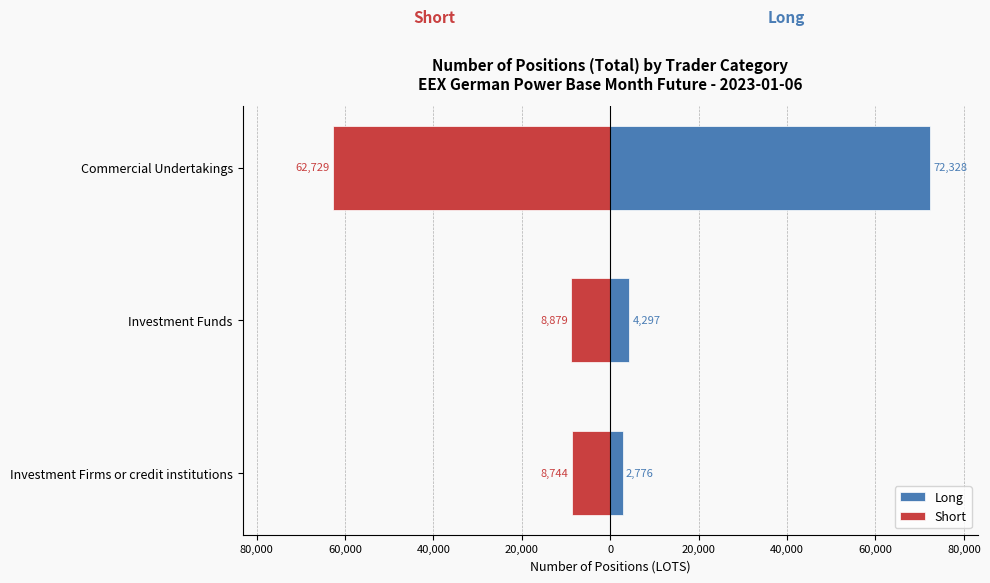

What is the difference between the maximum and minimum values in the Long series?

69552.2